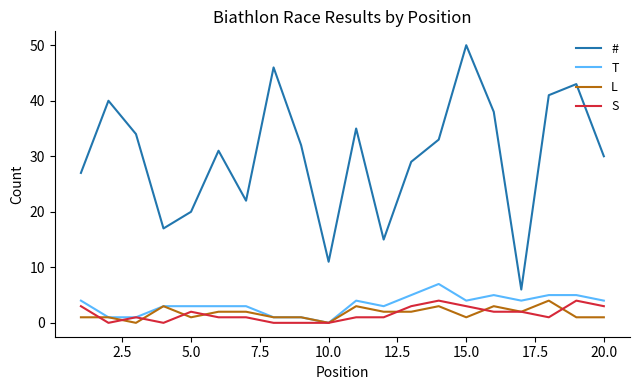

True or false: # and L intersect in this chart.

False